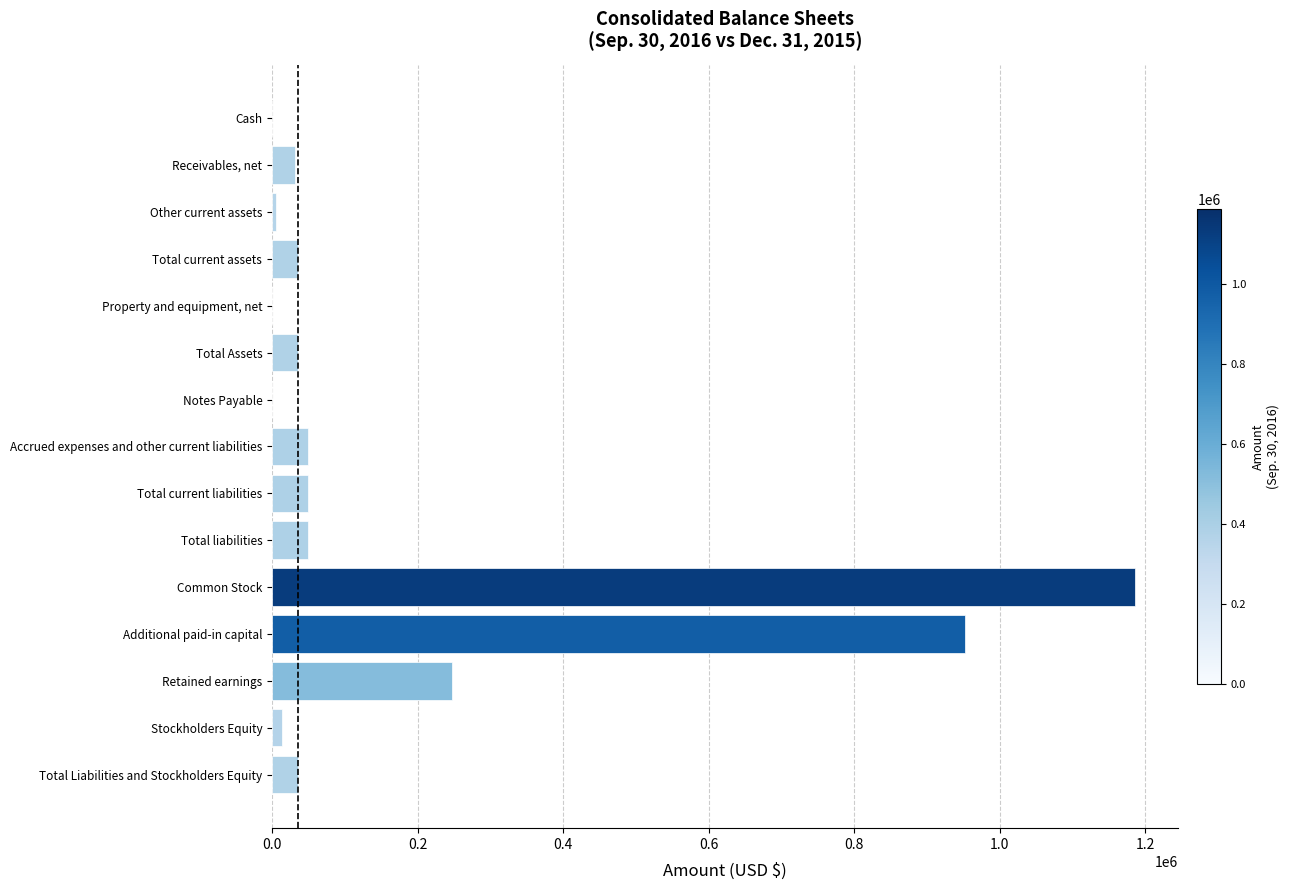

What is the sum of all values?

2694108